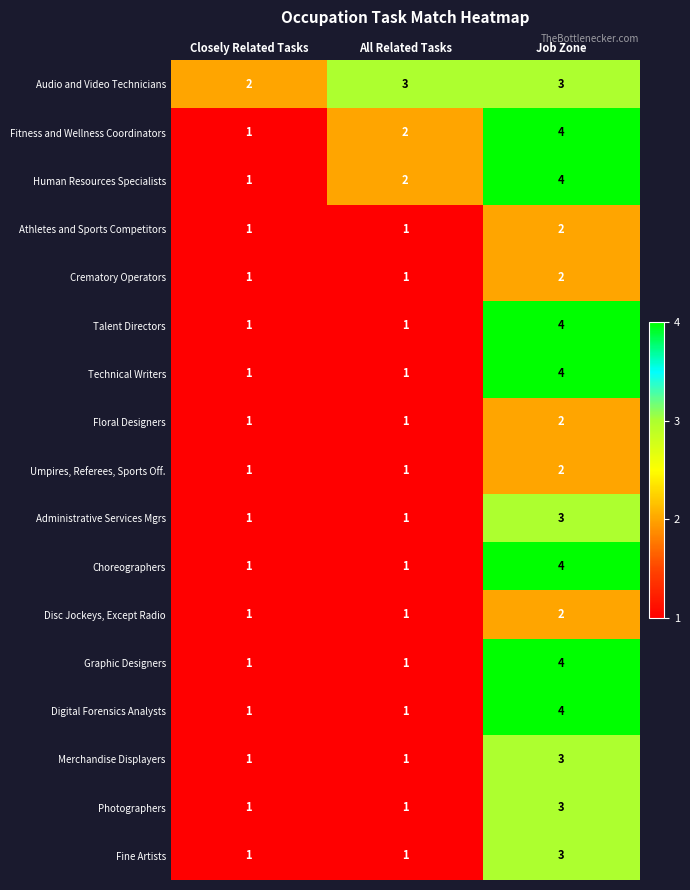

What is the sum of all Fitness and Wellness Coordinators values?

7